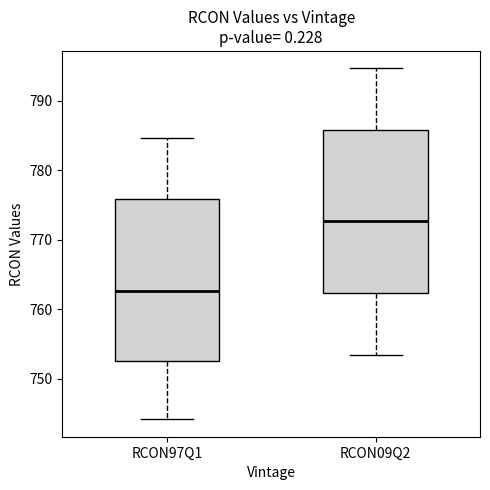

Where is the upper edge of the box for RCON09Q2 on the y-axis? The values are not printed on the chart, so give them approximately, as read against the axis.

786